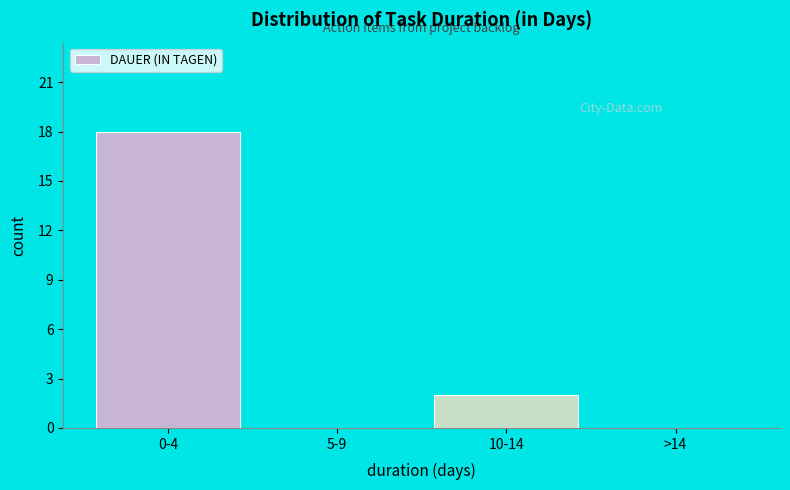

Reading left to right, what are all the values shown in this chart?

0-4=18	5-9=0	10-14=2	>14=0